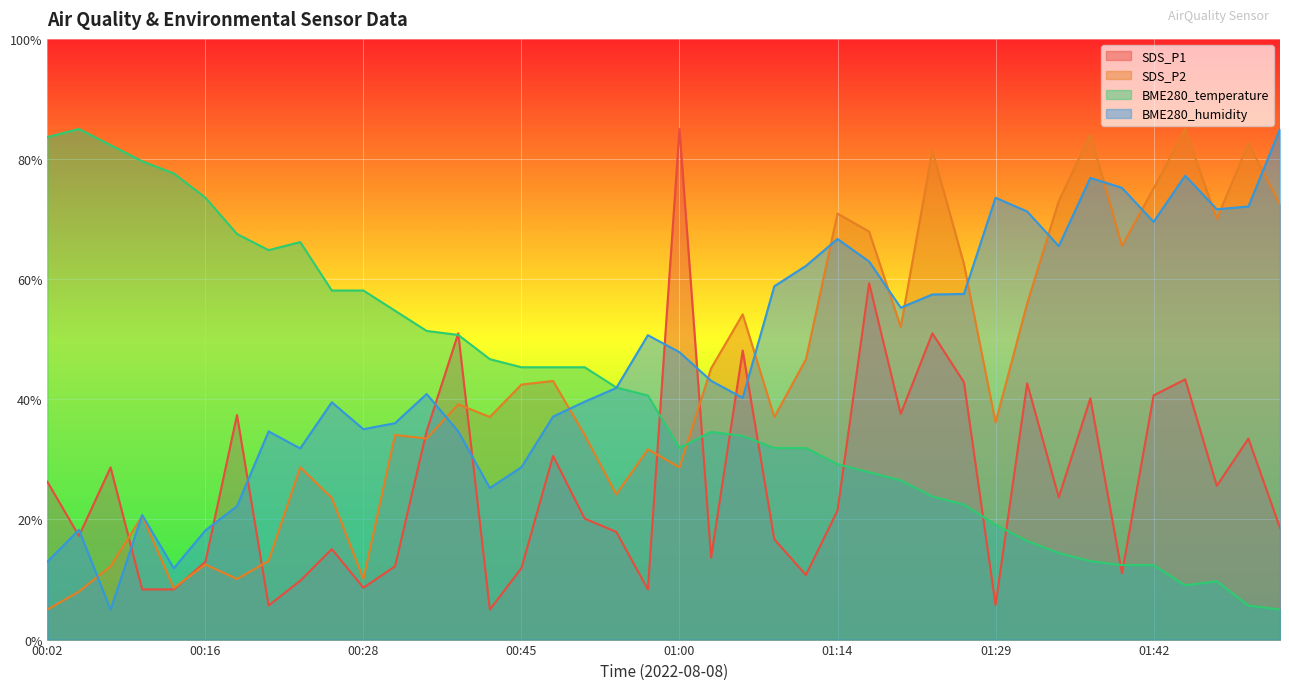

Rank the series by their maximum value, from lowest to highest.

SDS_P1, SDS_P2, BME280_temperature, BME280_humidity